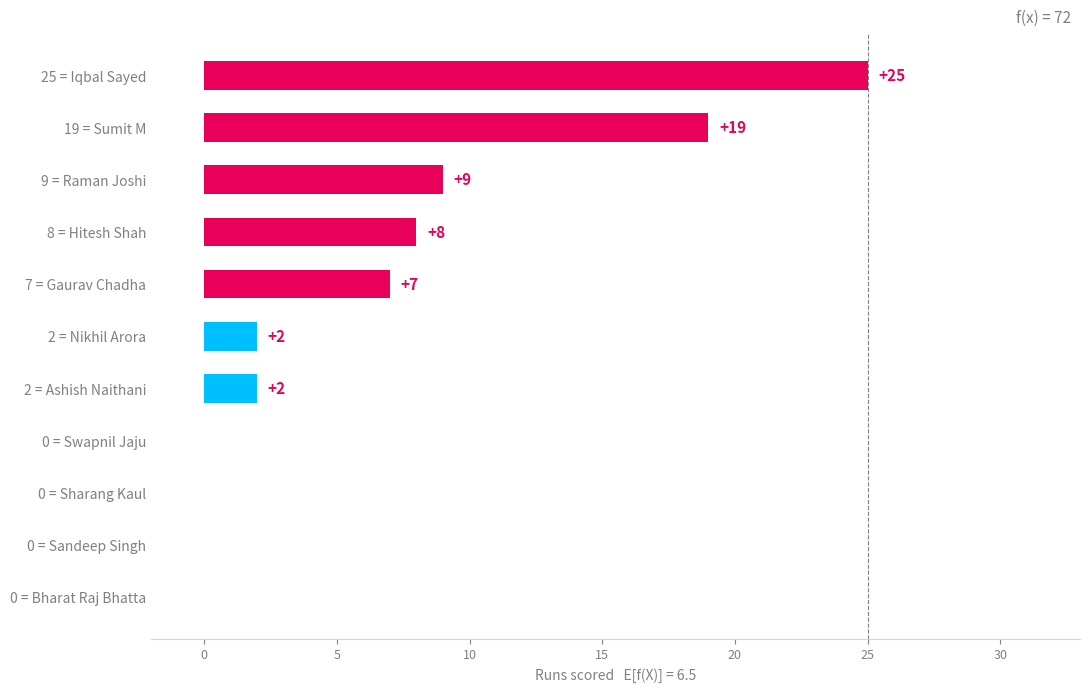

The value at 0 = Sandeep Singh is 0. True or false?

True